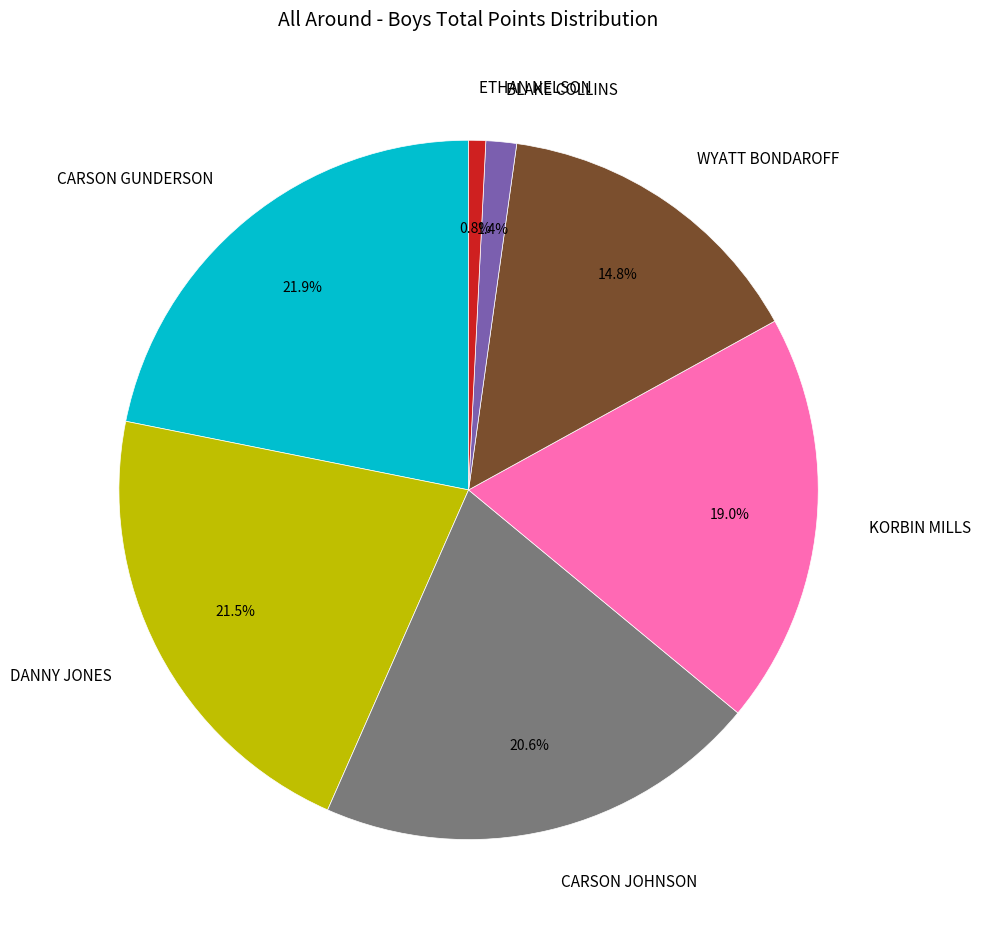

What percentage is the BLAKE COLLINS slice, to the nearest percent?

1%